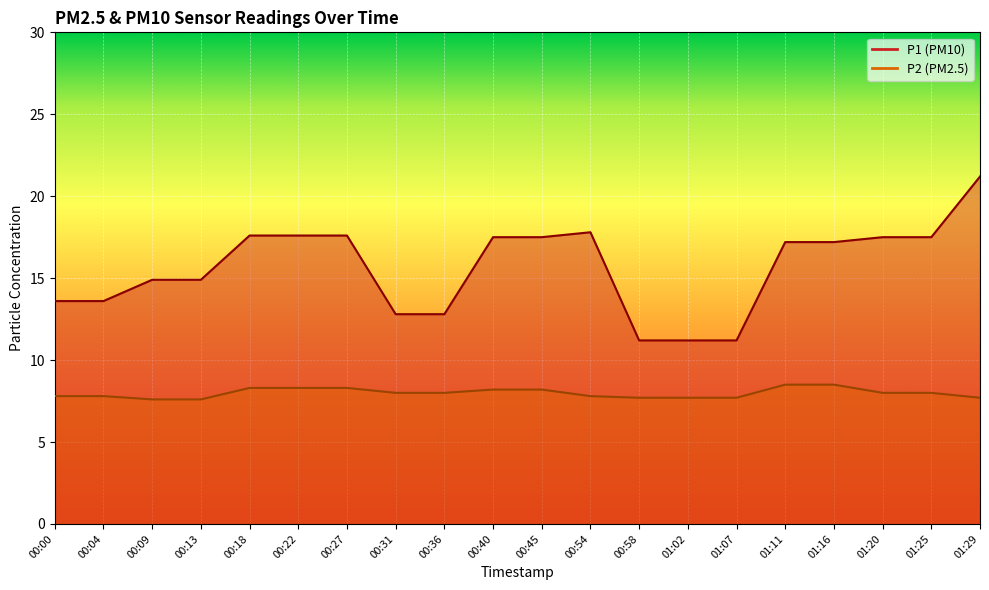

Reading left to right, extract all data points from this chart.

P1: 00:00=13.6	00:04=13.6	00:09=14.9	00:13=14.9	00:18=17.6	00:22=17.6	00:27=17.6	00:31=12.8	00:36=12.8	00:40=17.5	00:45=17.5	00:54=17.8	00:58=11.2	01:02=11.2	01:07=11.2	01:11=17.2	01:16=17.2	01:20=17.5	01:25=17.5	01:29=21.2
P2: 00:00=7.8	00:04=7.8	00:09=7.6	00:13=7.6	00:18=8.3	00:22=8.3	00:27=8.3	00:31=8.0	00:36=8.0	00:40=8.2	00:45=8.2	00:54=7.8	00:58=7.7	01:02=7.7	01:07=7.7	01:11=8.5	01:16=8.5	01:20=8.0	01:25=8.0	01:29=7.7